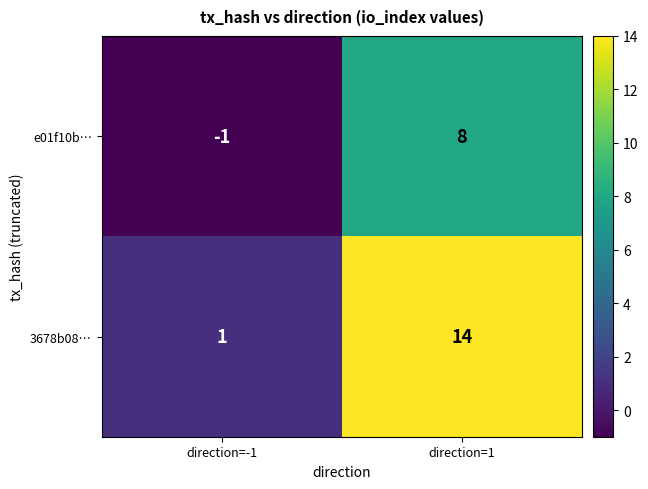

True or false: 3678b08… has a value of 14 at direction=1.

True